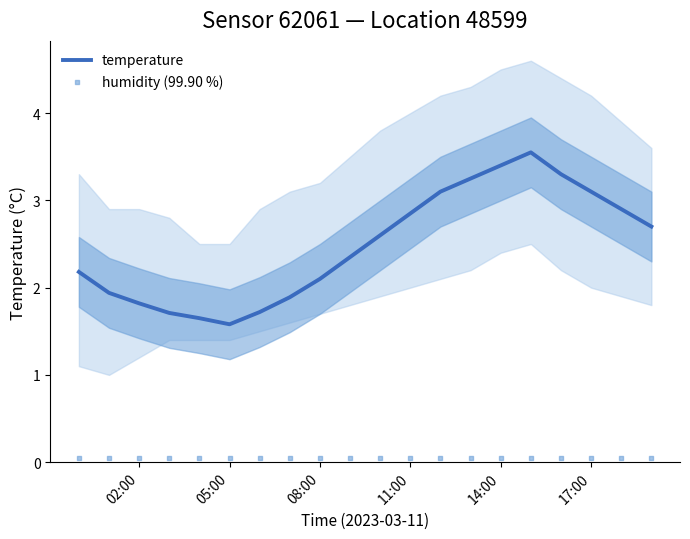

Is it true that temperature equals 2.8 at 02:00?

False